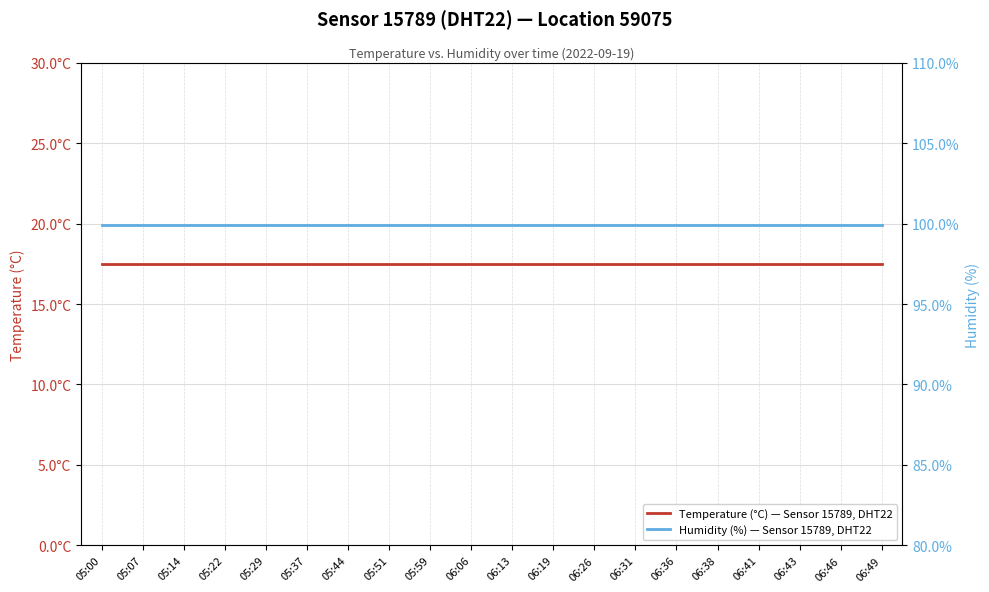

What is the value of the Humidity (%) — Sensor 15789, DHT22 point at the 7th from the left?

99.9